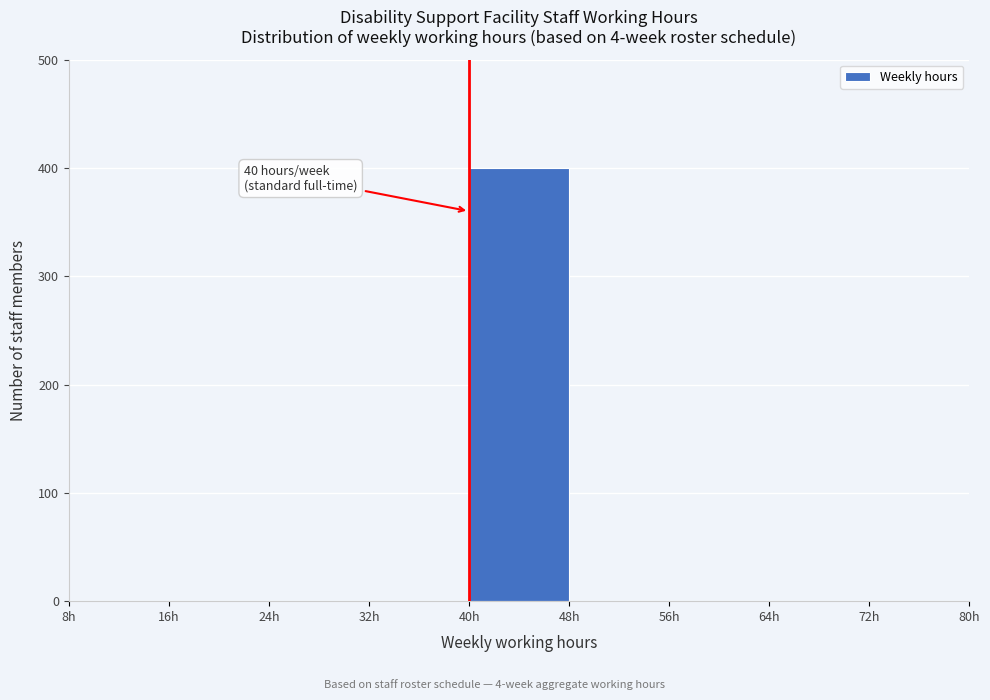

Which range on the x-axis has the tallest bar?

40 to 48